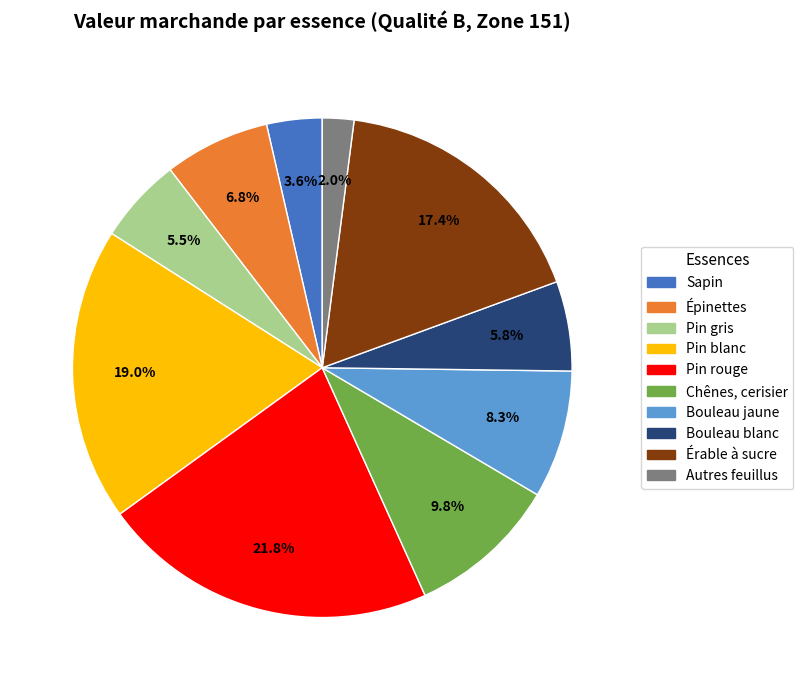

What percentage do Pin blanc and Chênes, cerisier together represent?

28.8%